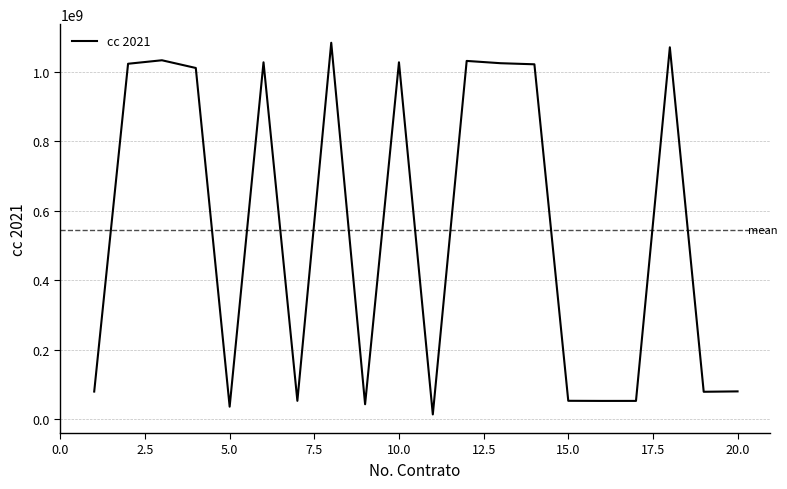

What is the difference between the maximum and minimum values?

1068915845